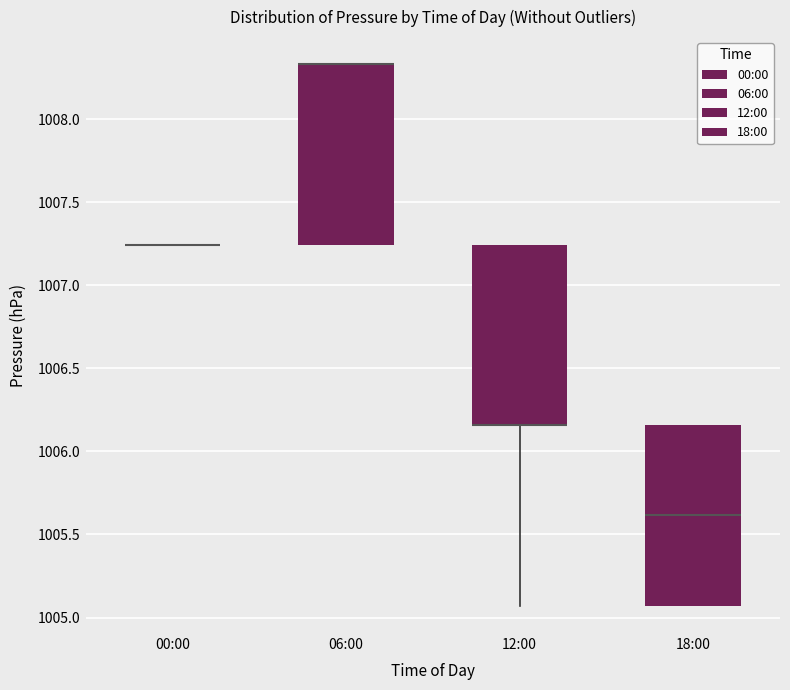

Reading left to right, transcribe this box plot: for each box, give where its median line is, the range the box spans, and where its two whiskers end, as read against the y-axis. The values are not printed on the chart, so give them approximately, as read against the axis.

00:00: box collapsed to a line at 1007.25, whiskers 1007.25 to 1007.25
06:00: median 1008.35 (drawn on the box's upper edge), box 1007.25 to 1008.35, whiskers 1007.25 to 1008.35
12:00: median 1006.15 (drawn on the box's lower edge), box 1006.15 to 1007.25, whiskers 1005.05 to 1007.25
18:00: median 1005.60, box 1005.05 to 1006.15, whiskers 1005.05 to 1006.15